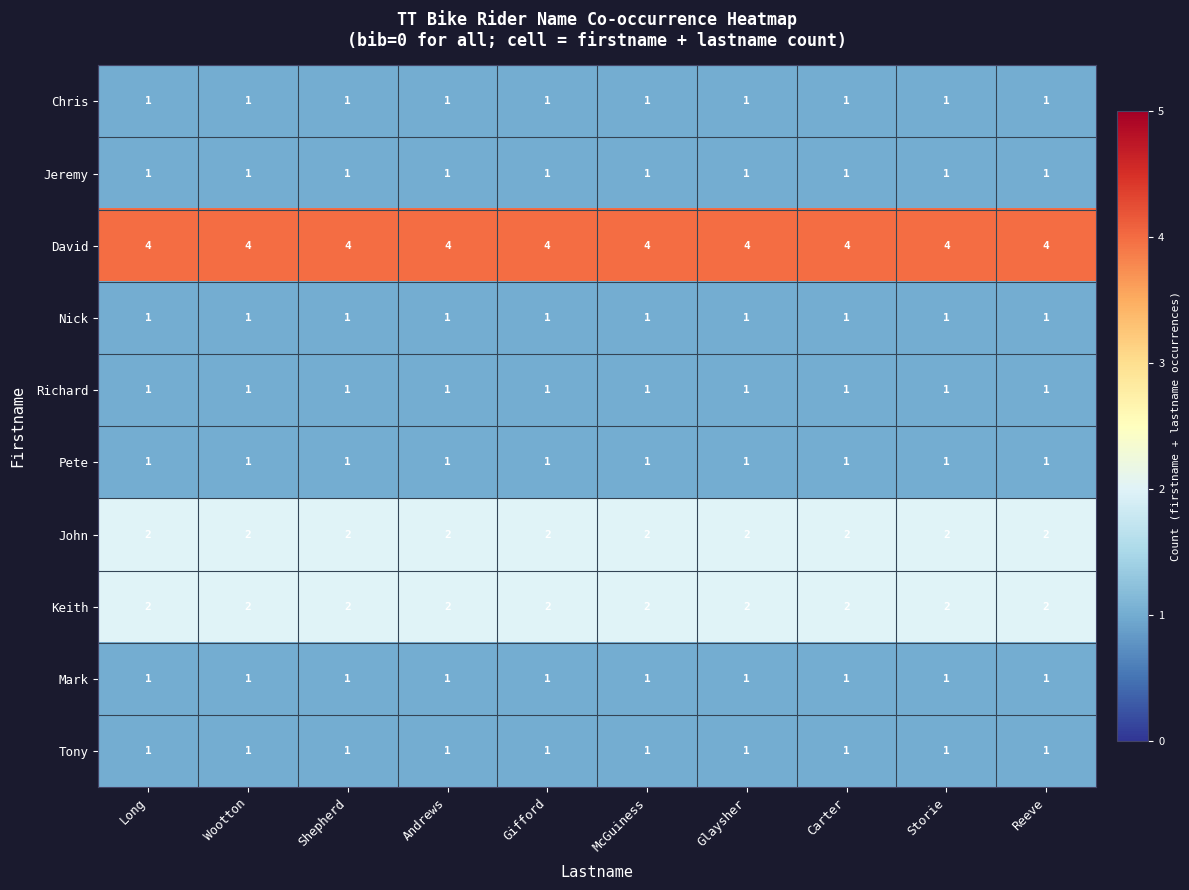

At how many categories does at least one series exceed 2?

10